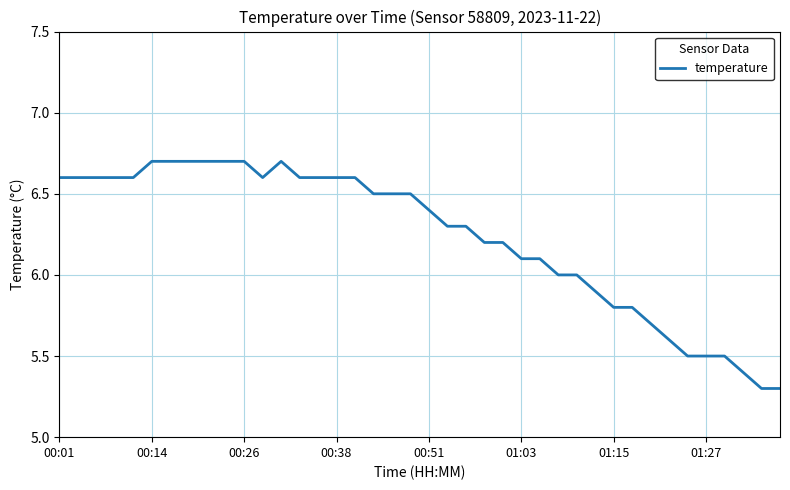

What is the smallest value displayed?

5.3